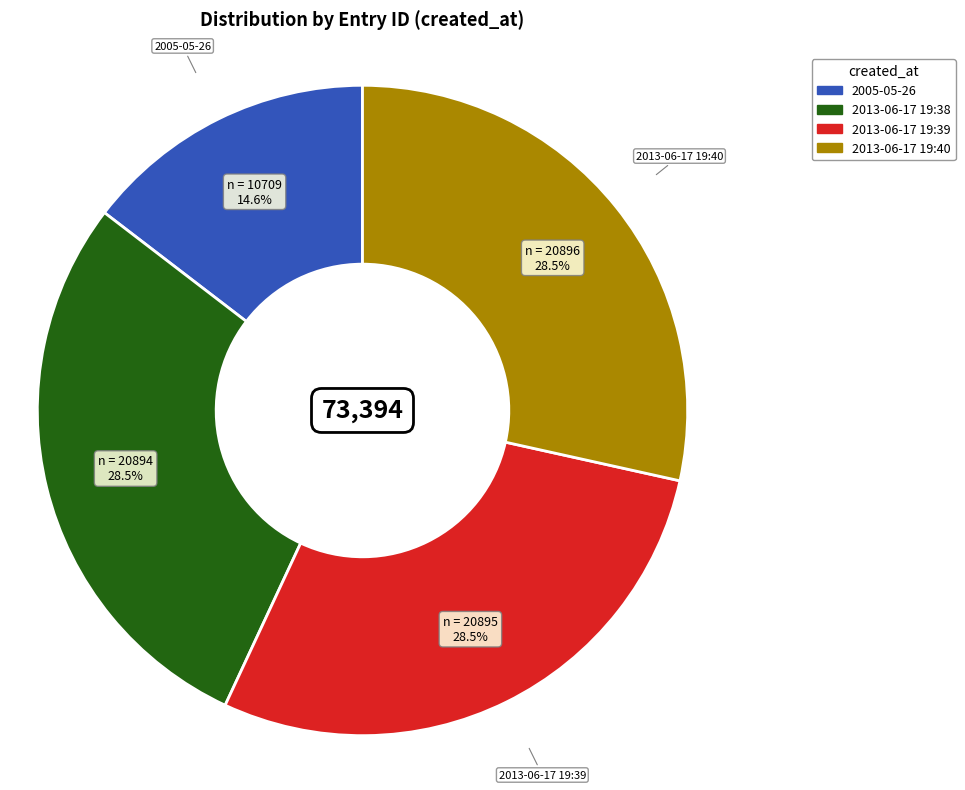

What percentage do 2013-06-17 19:38 and 2005-05-26 together represent?

43.1%